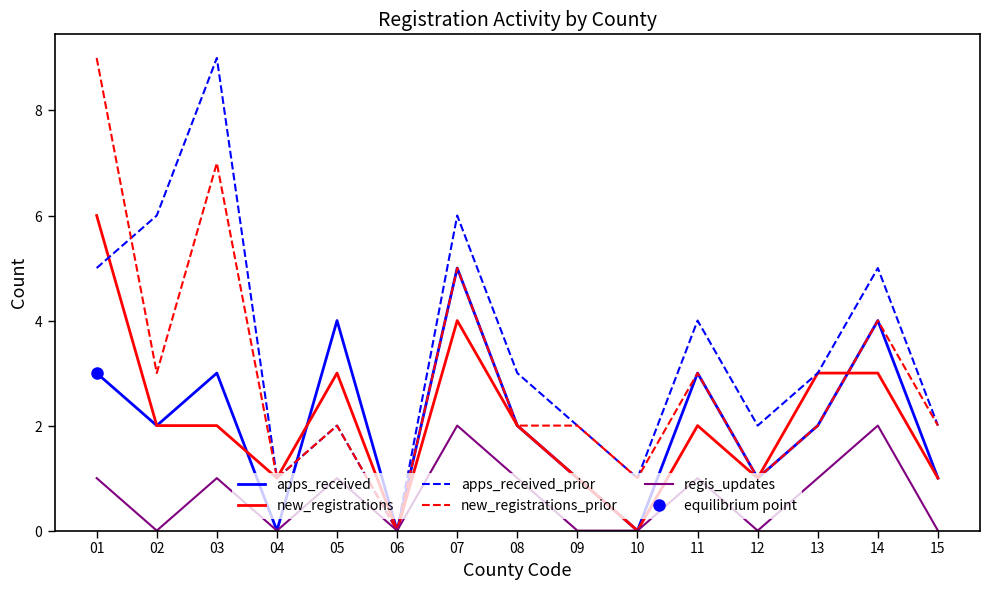

Count the number of data series in this chart.

5